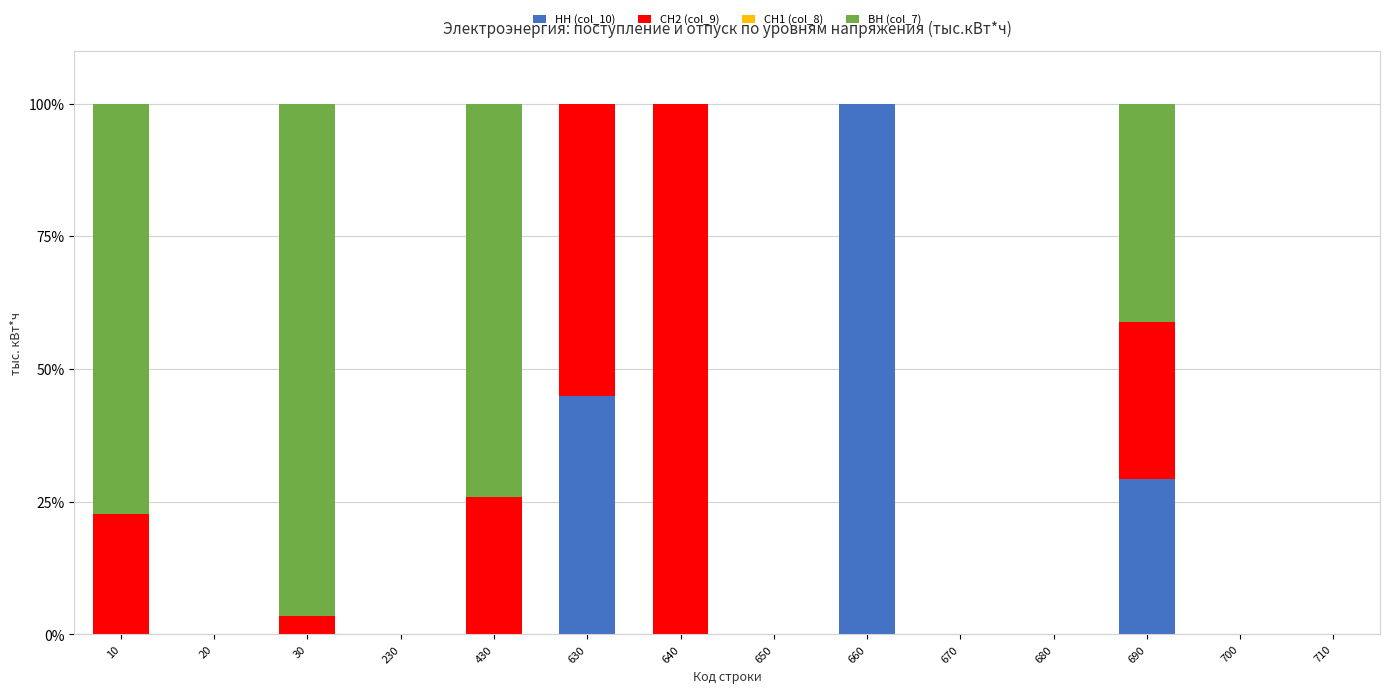

True or false: НН (col_10) has a value of 172.4 at 660.

False